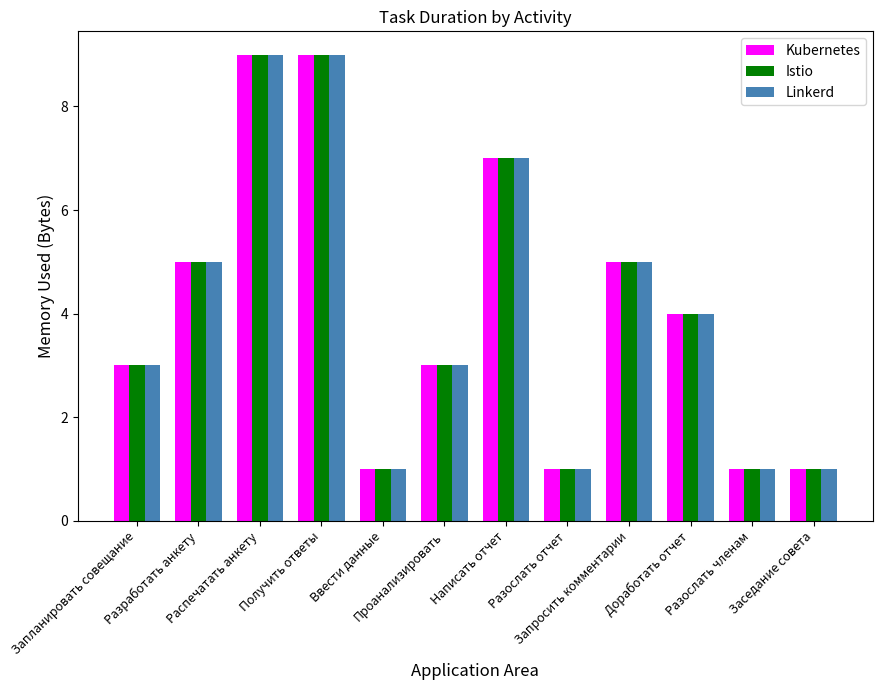

What is the label of the 9th bar from the right?

Получить ответы